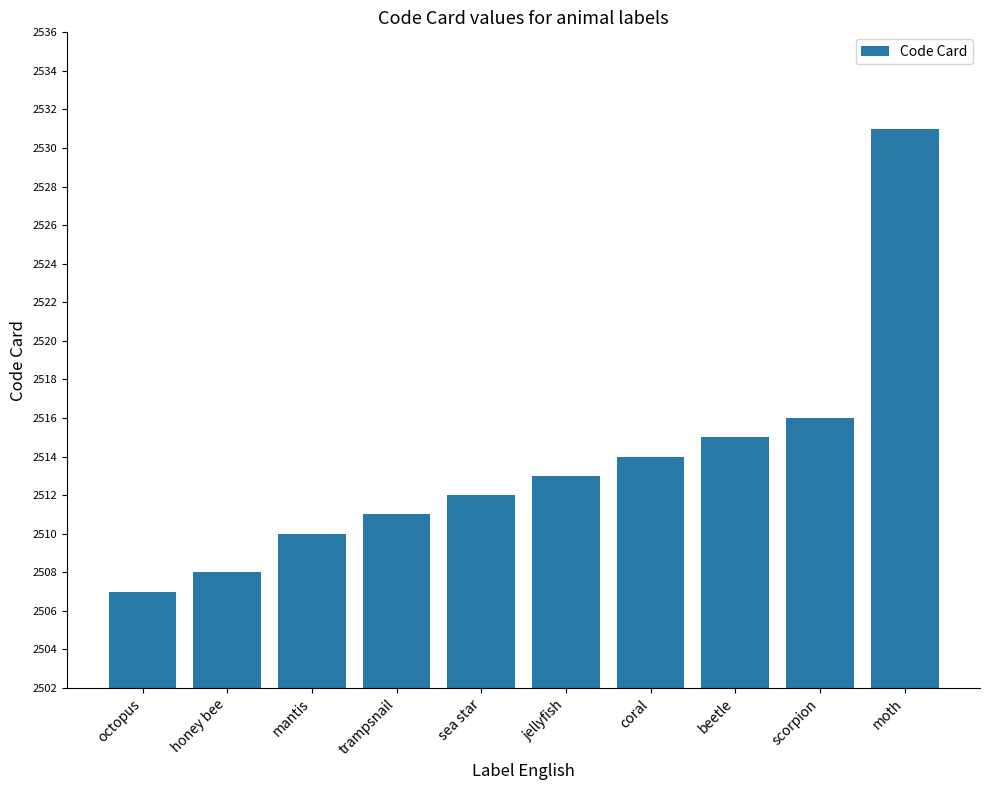

What is the maximum value shown in the chart?

2531